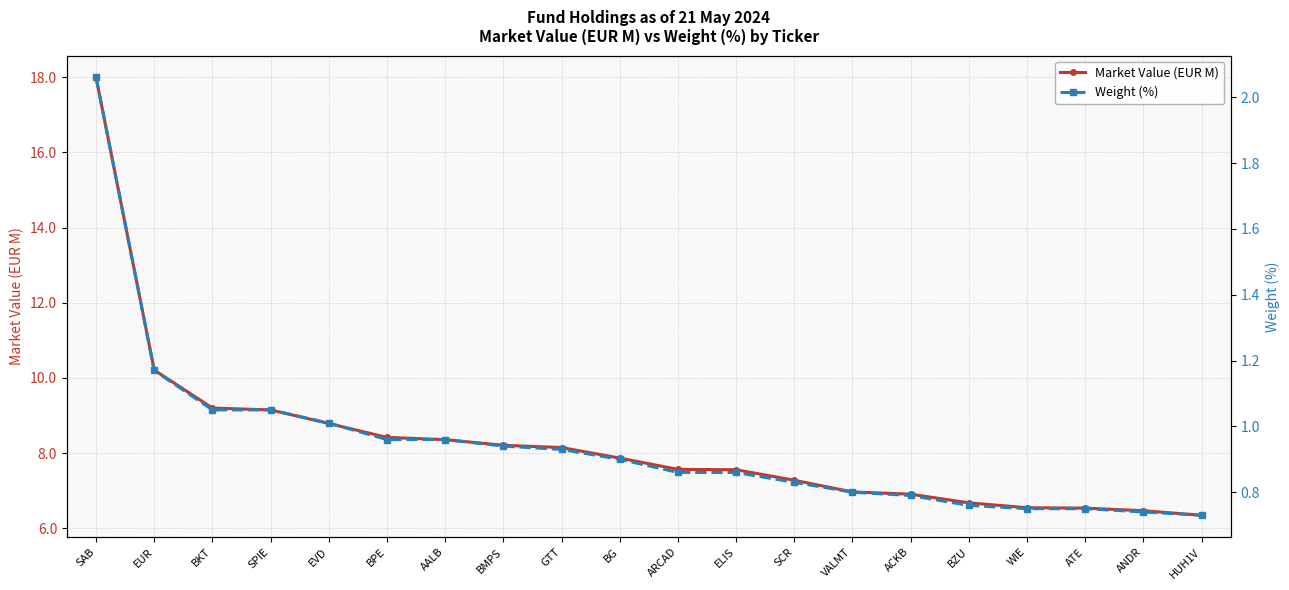

At how many categories does at least one series exceed 2?

20